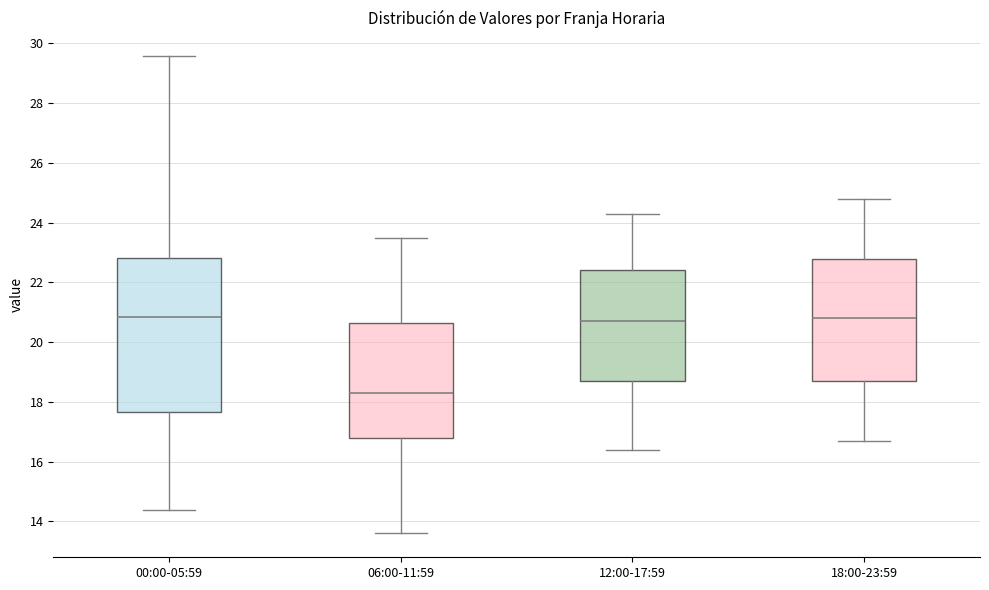

Comparing the boxes themselves (not the whiskers), which one is the tallest?

00:00-05:59